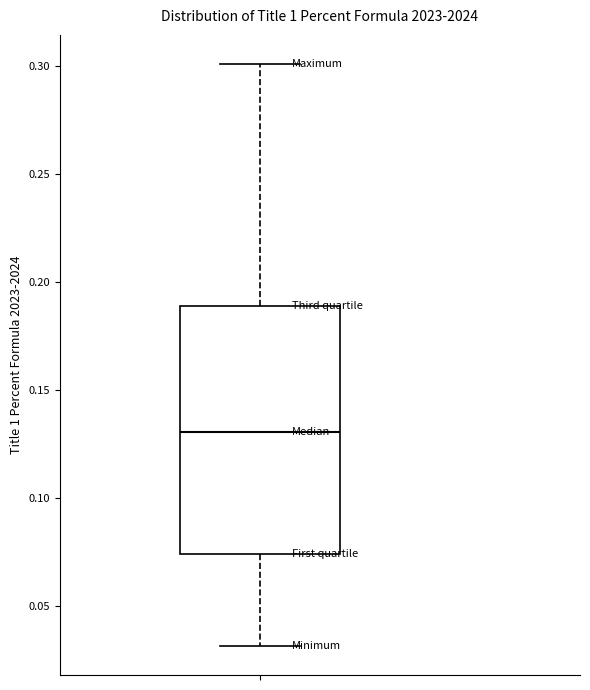

Transcribe this box plot: give where the median line is, the range the box spans, and where the two whiskers end, as read against the y-axis. The values are not printed on the chart, so give them approximately, as read against the axis.

median 0.130, box 0.075 to 0.190, whiskers 0.030 to 0.300